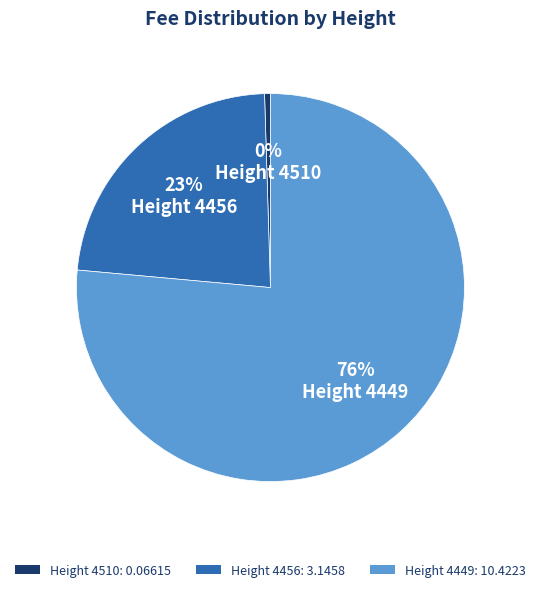

What is the largest slice in the pie chart?

Height 4449: 10.4223